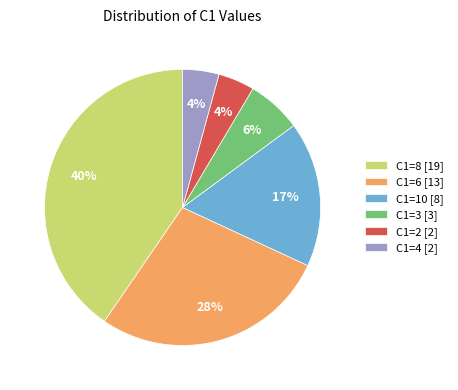

Does any single category account for the majority?

No